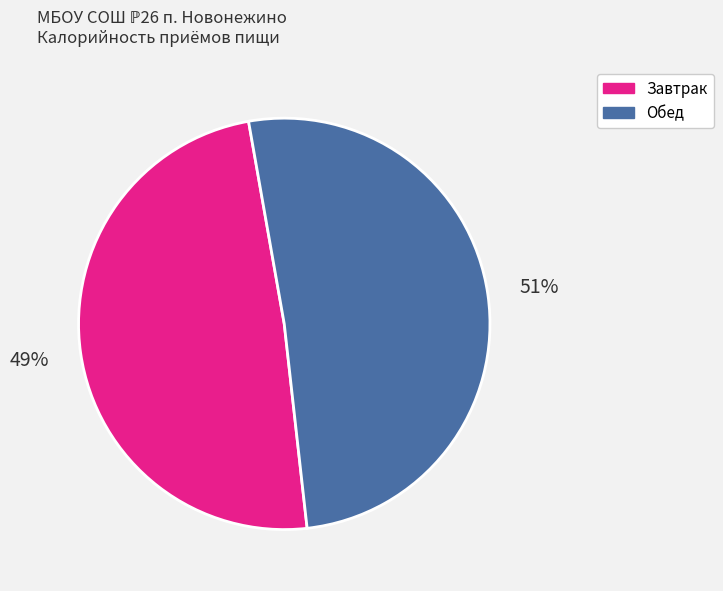

What is the ratio of the value at Завтрак to the value at Обед?

1.0